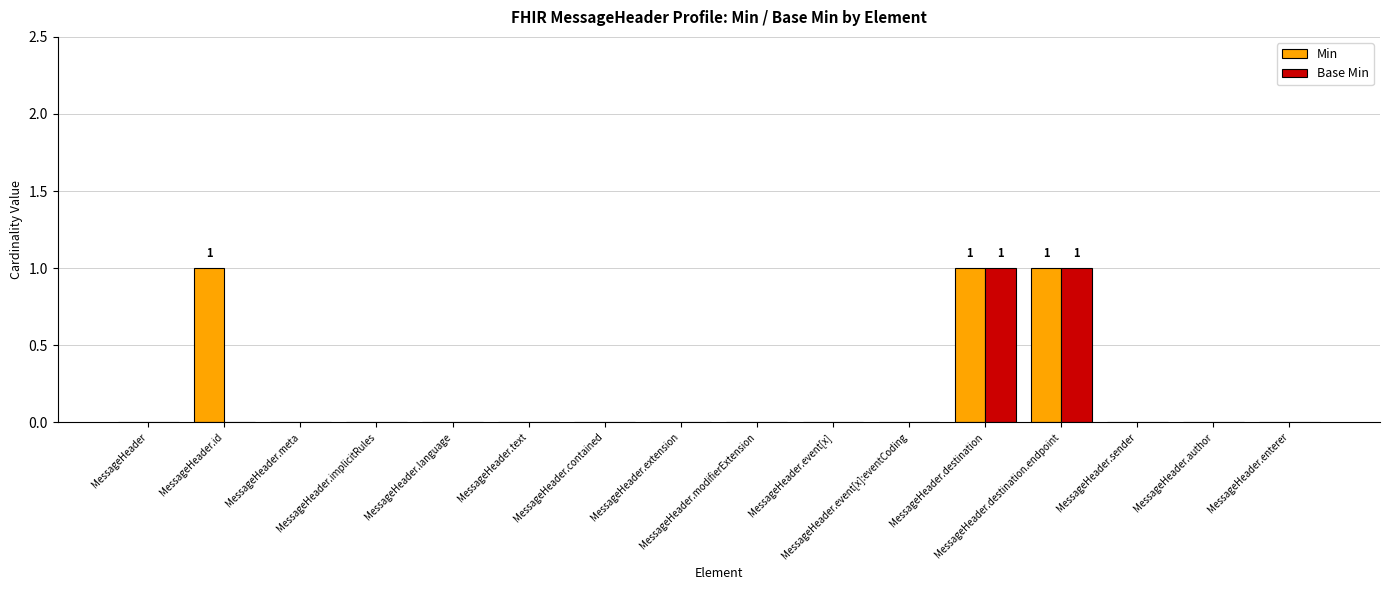

Are the bars horizontal?

No